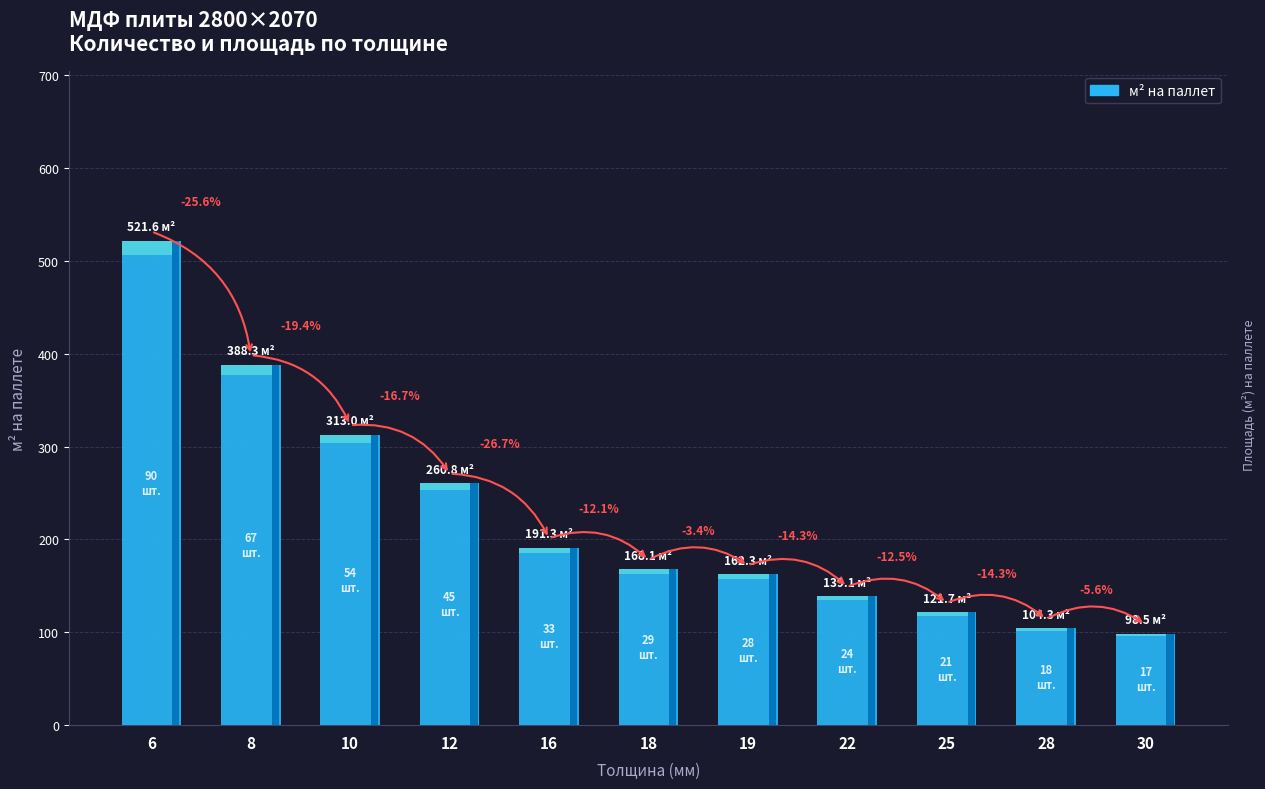

Are the bars horizontal?

No